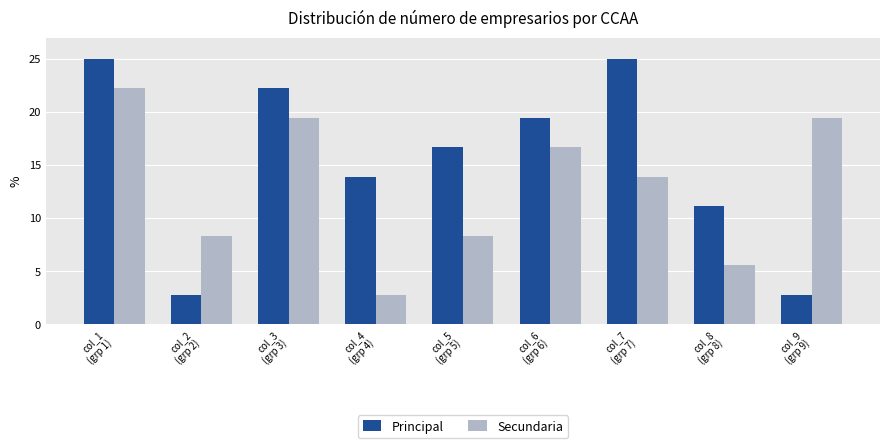

What is the total value across all series at col_3
(grp 3)?

41.7